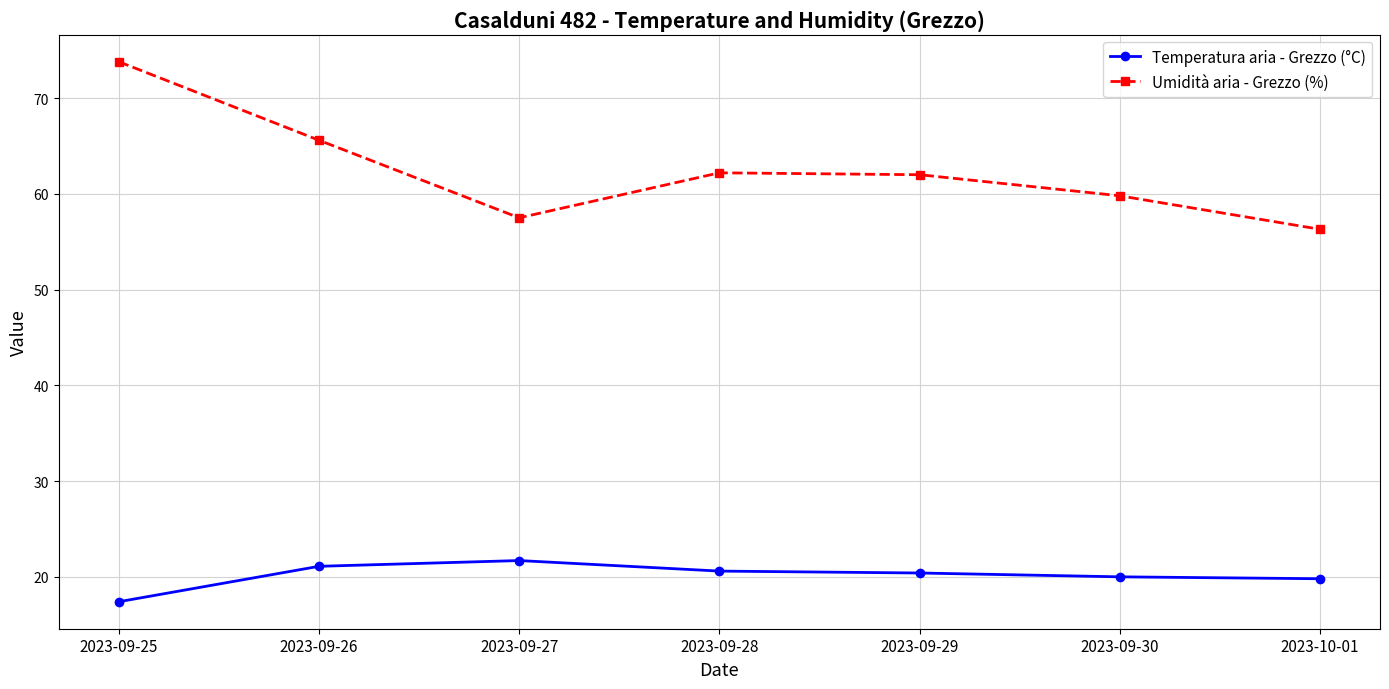

What is the average value of the Umidità aria - Grezzo (%) series?

62.5